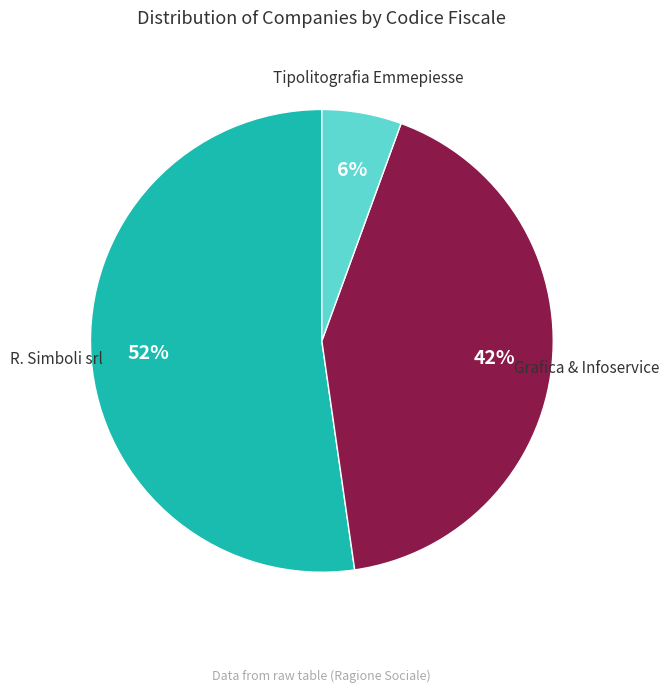

Is there a majority slice in this chart?

Yes